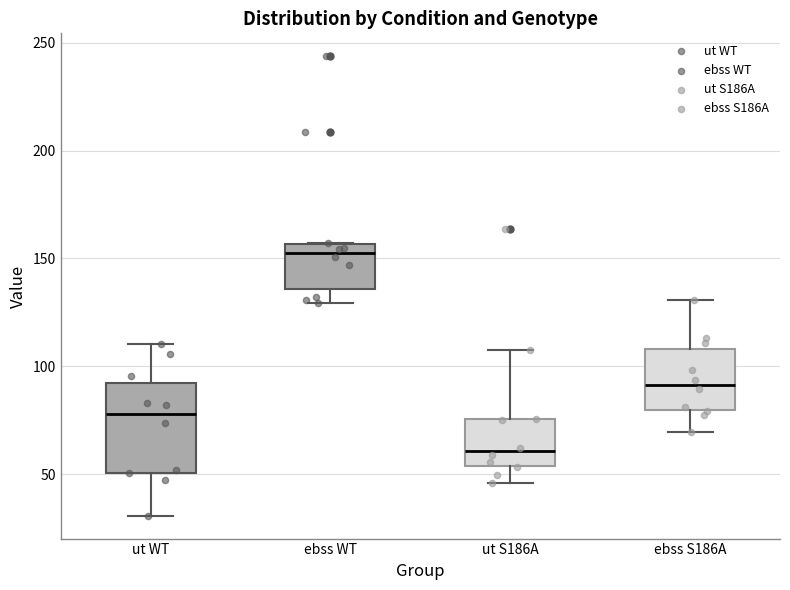

Reading left to right, transcribe this box plot: for each box, give where its median line is, the range the box spans, and where its two whiskers end, as read against the y-axis. The values are not printed on the chart, so give them approximately, as read against the axis.

ut WT: median 80, box 50 to 90, whiskers 30 to 110
ebss WT: median 155 (just below the box's upper edge), box 135 to 155, whiskers 130 to 155
ut S186A: median 60, box 55 to 75, whiskers 45 to 105
ebss S186A: median 90, box 80 to 110, whiskers 70 to 130